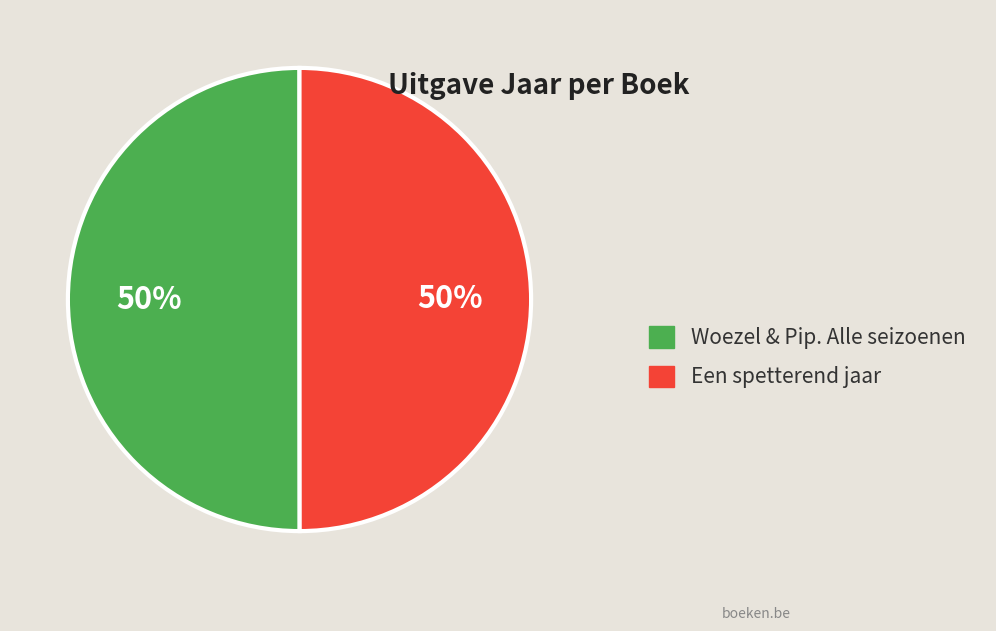

To the nearest percent, what portion does Woezel & Pip. Alle seizoenen represent?

50%